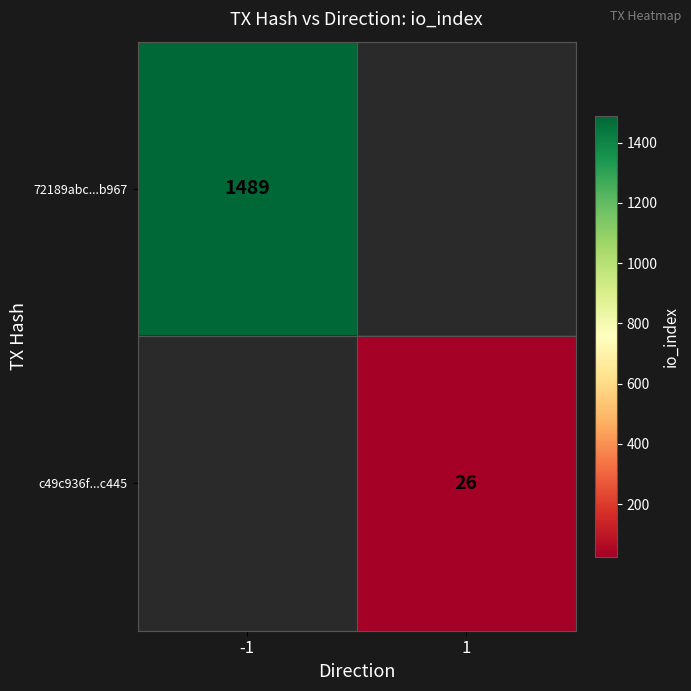

Is the value of 72189abc...b967 at -1 greater than the value of c49c936f...c445 at 1?

Yes